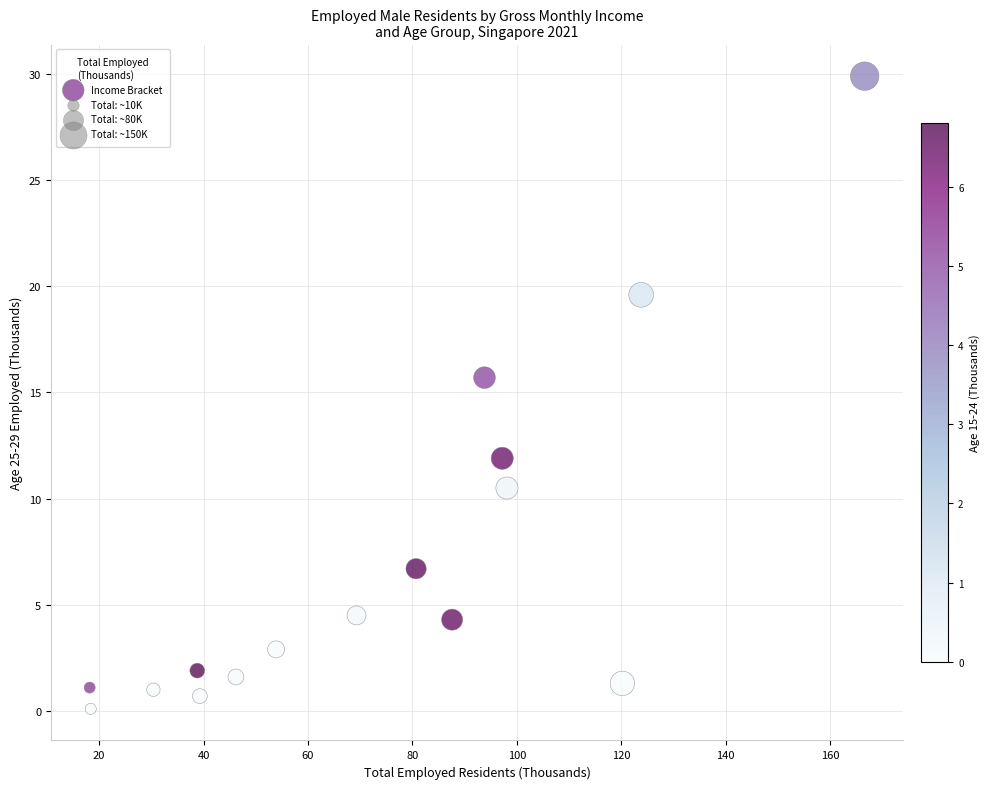

What Y value in the scatter plot is closest to 15?

15.7